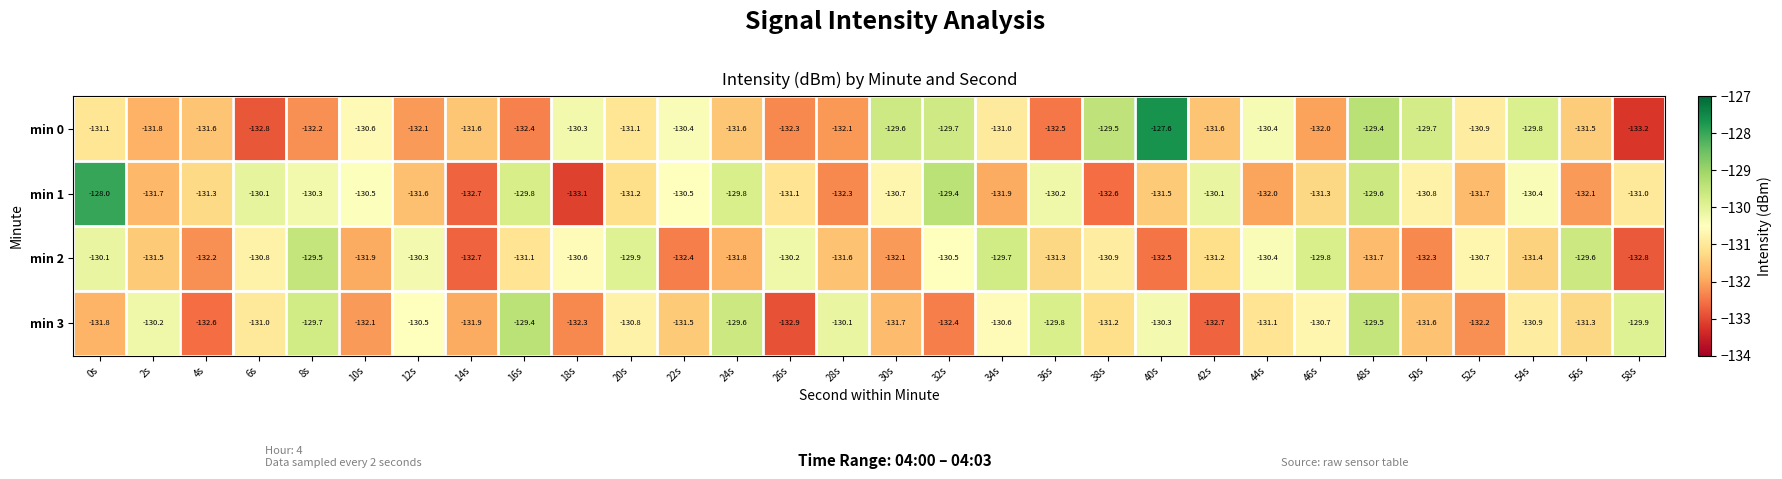

Which series has the largest range (max minus min)?

min 0